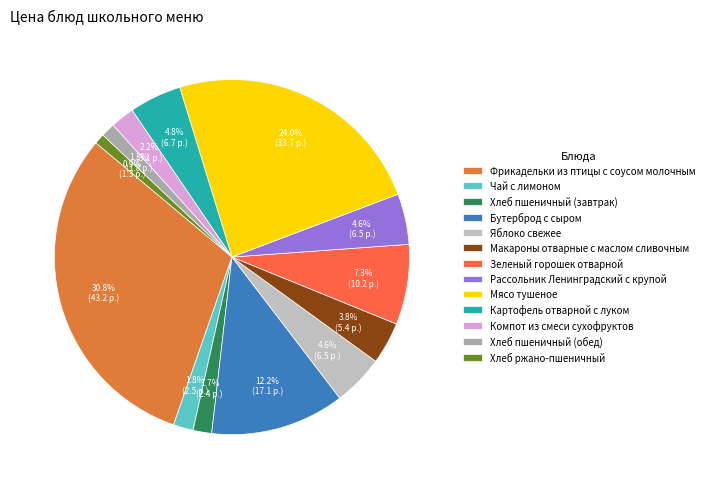

Which slice is the largest?

Фрикадельки из птицы с соусом молочным